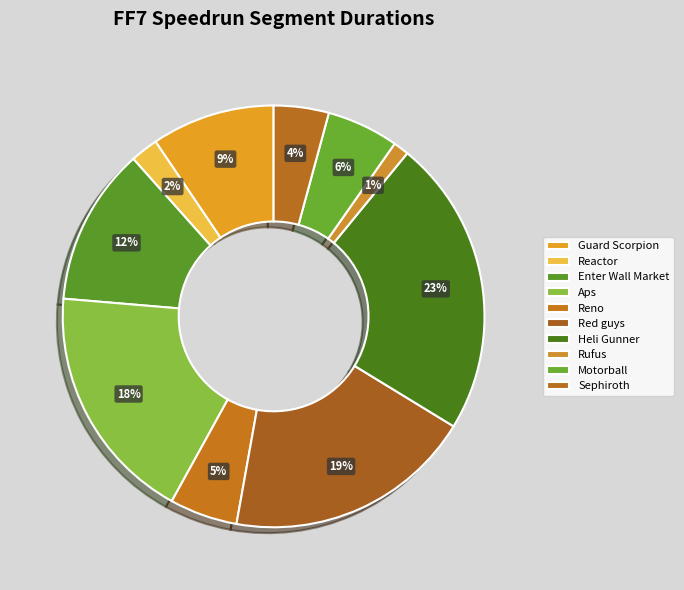

Which has a higher value, Guard Scorpion or Reactor?

Guard Scorpion